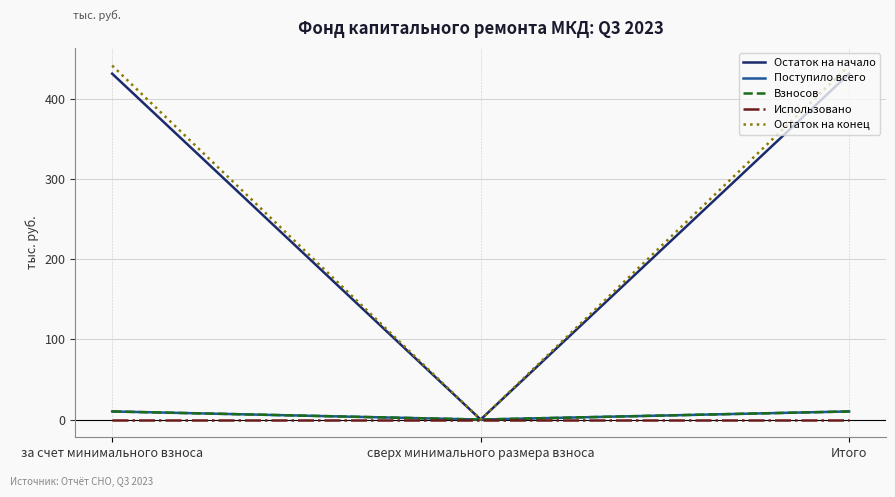

How many distinct data groups are displayed?

5